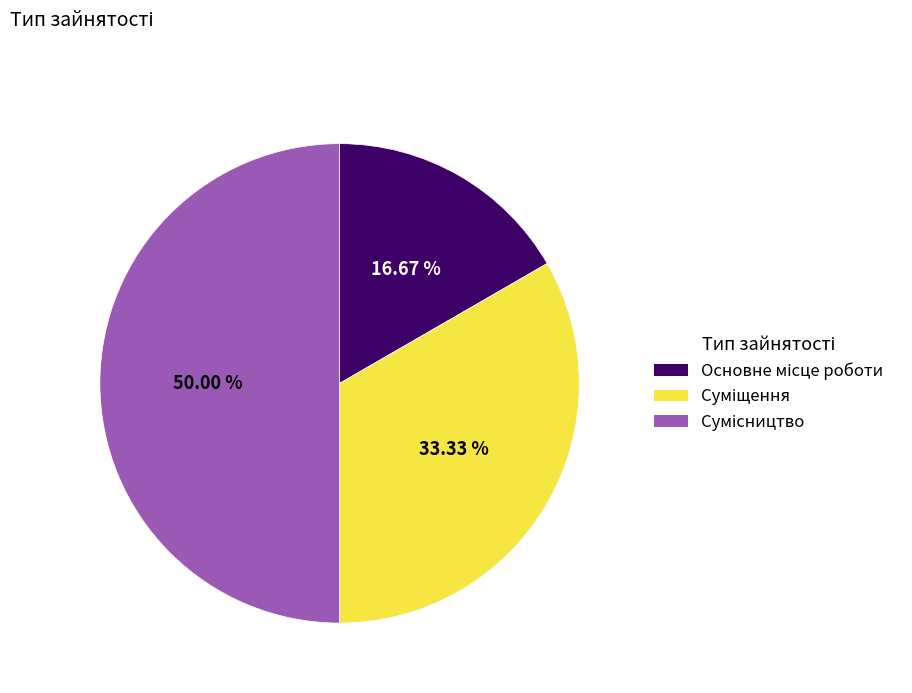

Which slice is the largest?

Сумісництво